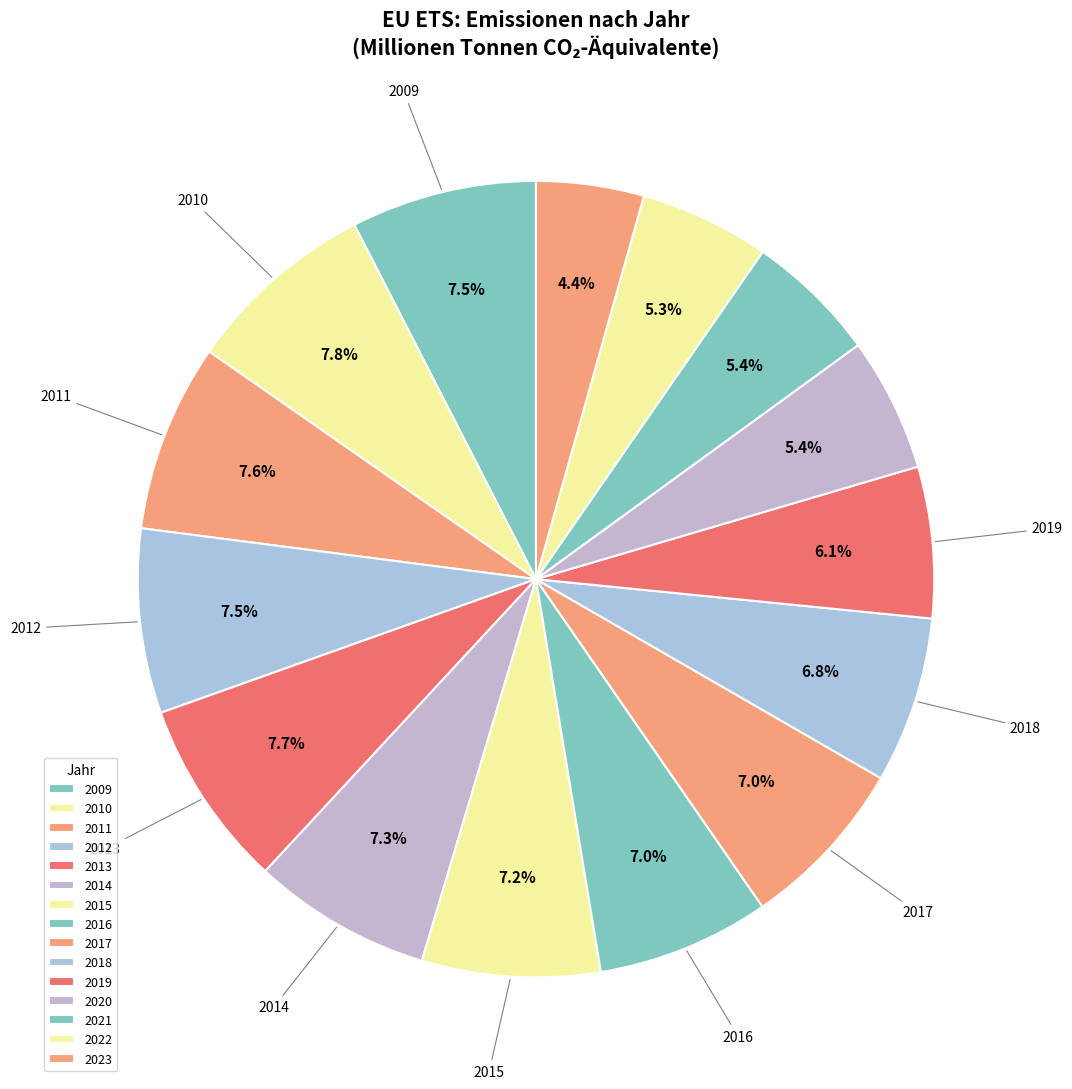

How many slices are in this pie chart?

15